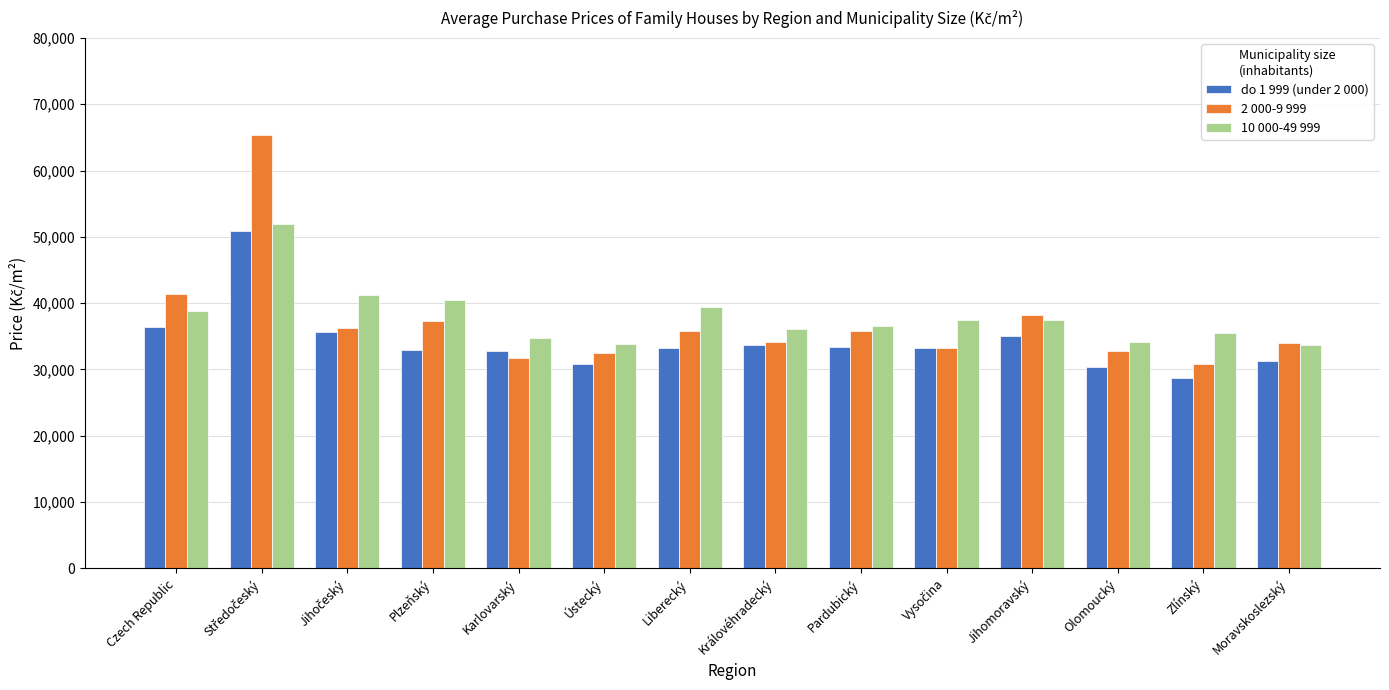

What is the average value of the do 1 999 (under 2 000) series?

34175